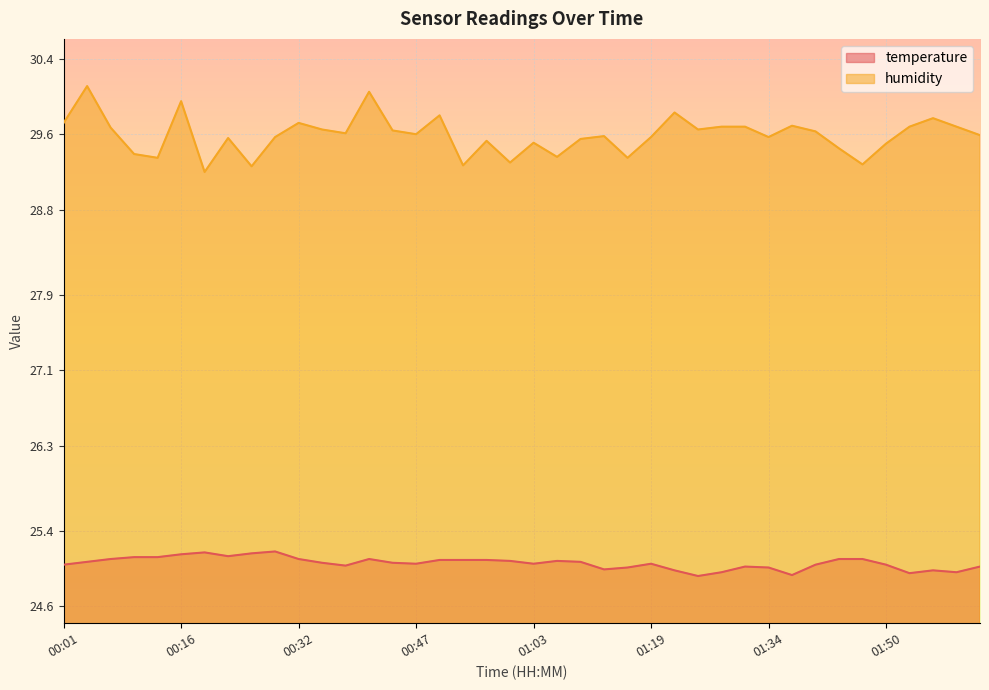

How many interior local valleys does the humidity series have?

12